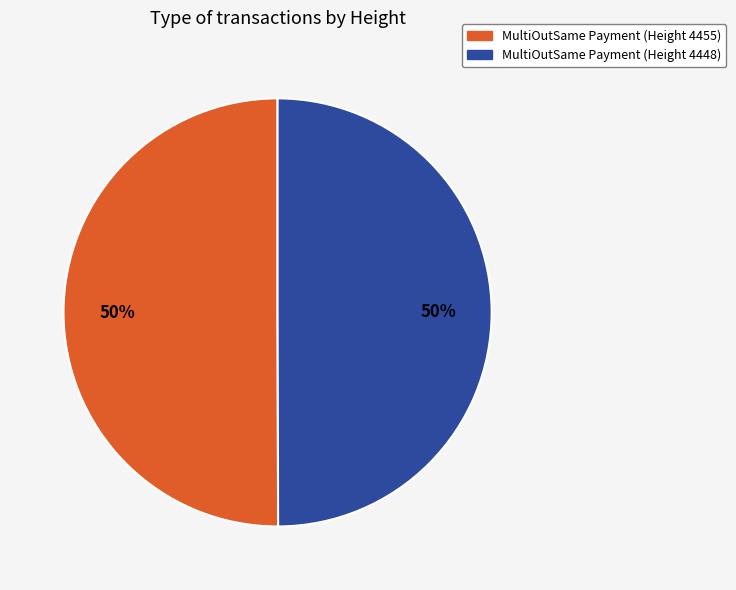

The MultiOutSame Payment (Height 4448) slice represents 57% of the pie. True or false?

False